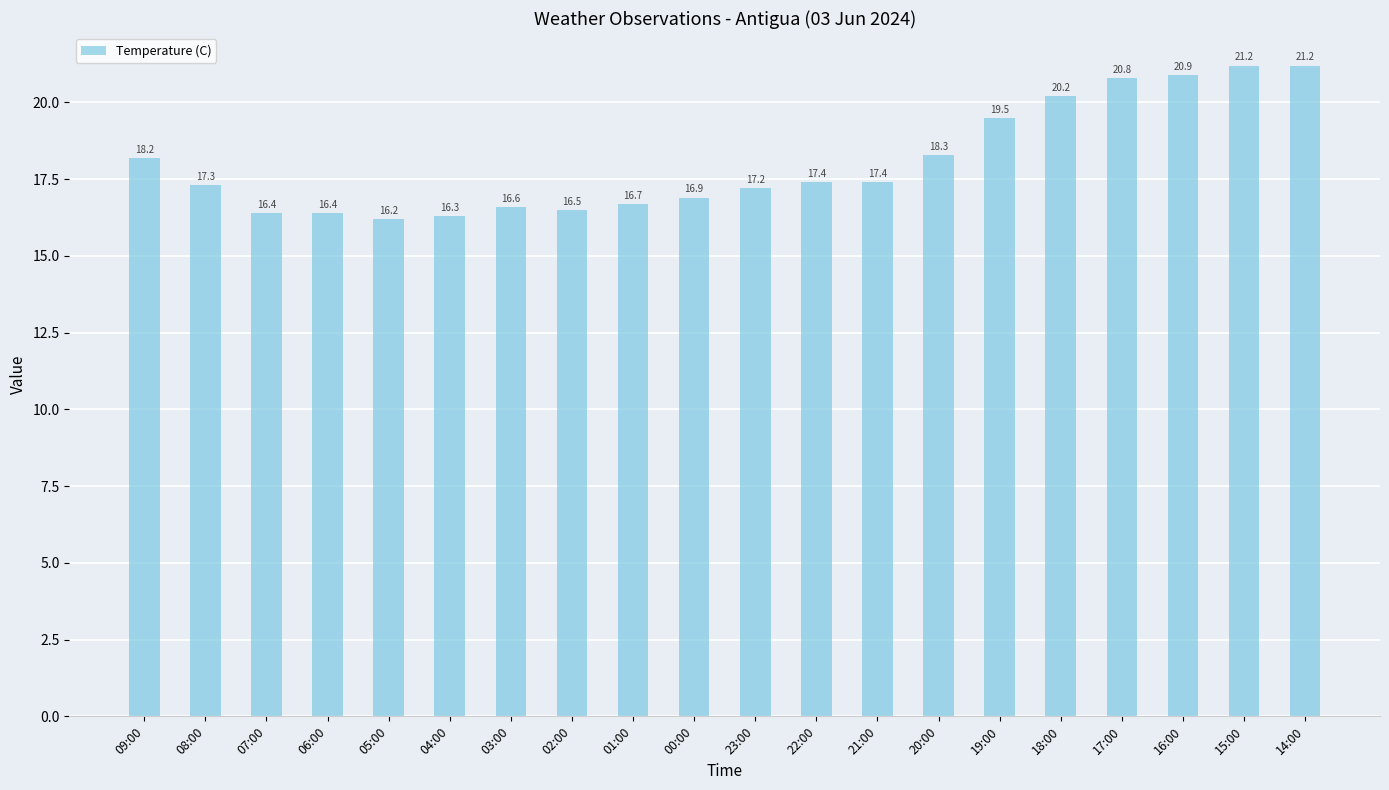

Is it true that the value at 17:00 is 20.8?

True